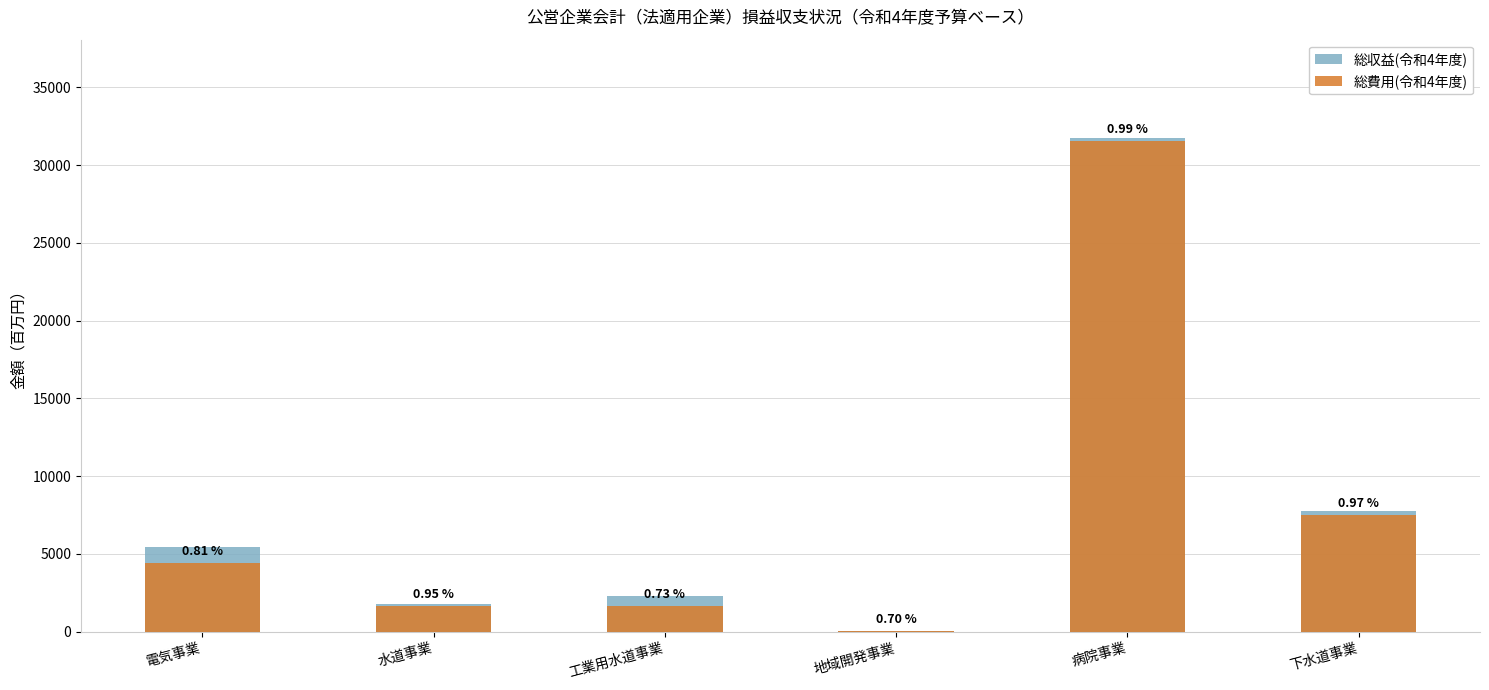

Is it true that 総費用(令和4年度) equals 2144.0 at 下水道事業?

False